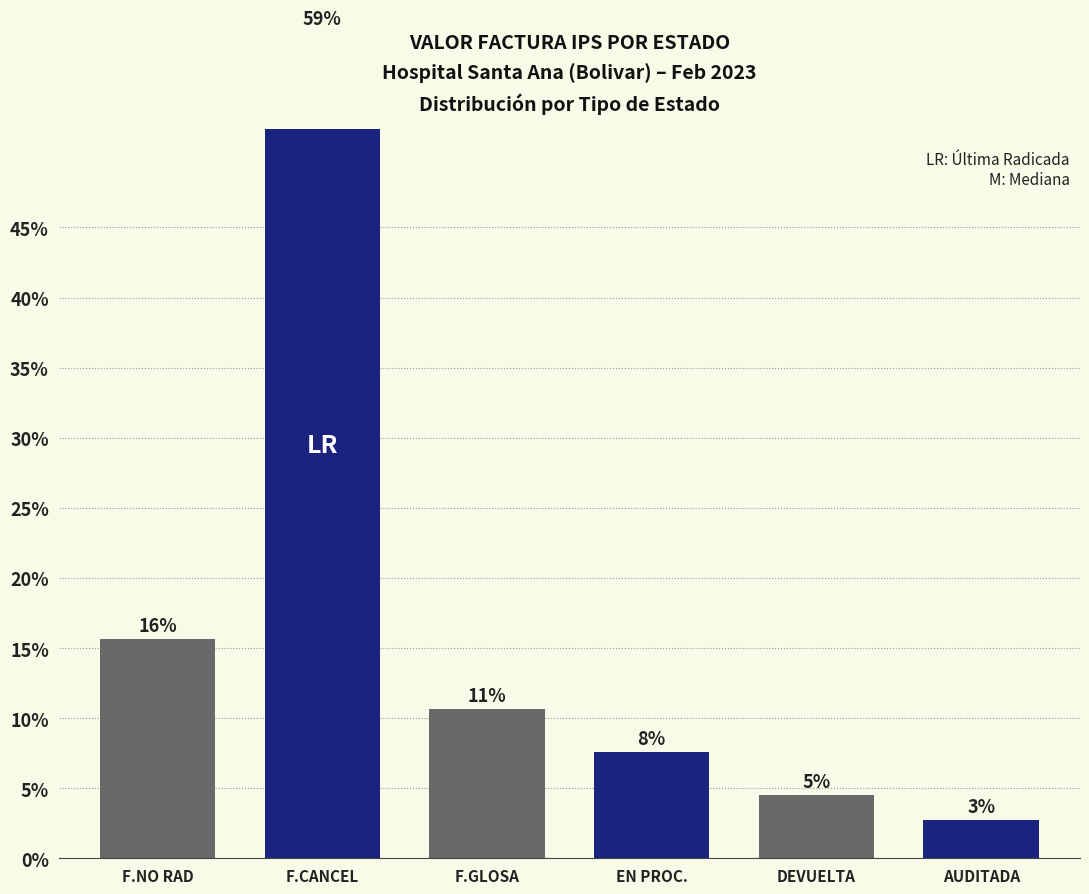

What position from the right is EN PROC.?

3